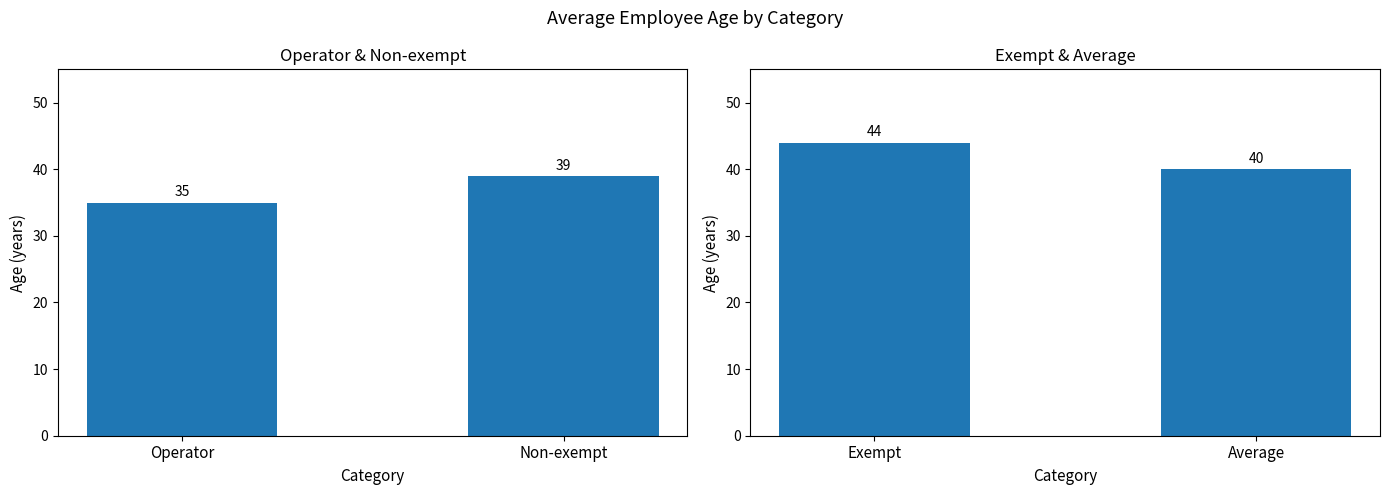

How many Age (2019) values are between 40 and 44?

2